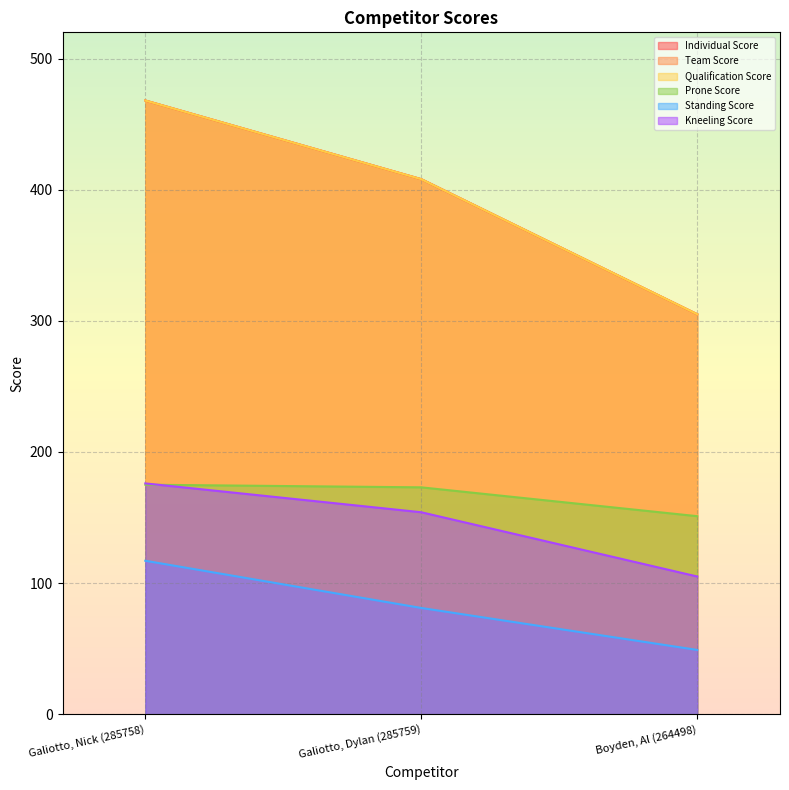

How many data points in Team Score are less than 408?

1